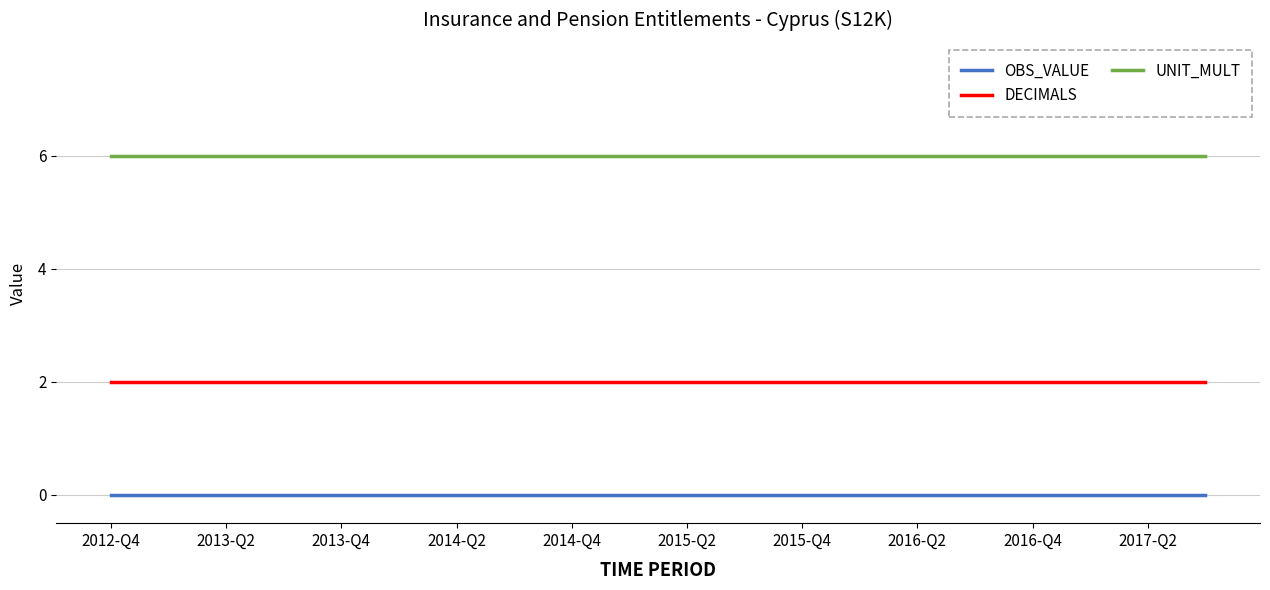

Which series has the largest total across all categories?

UNIT_MULT